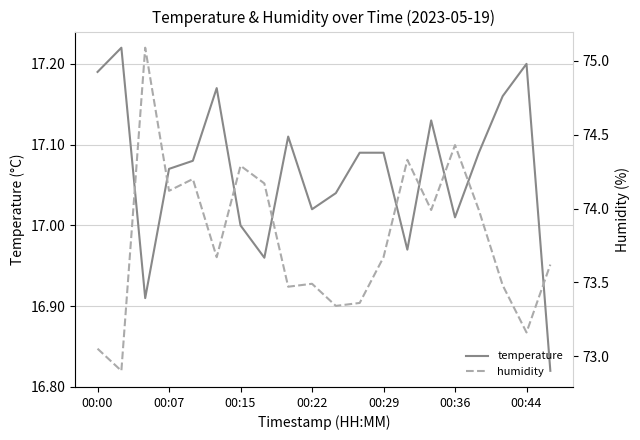

At how many categories does at least one series exceed 27?

20